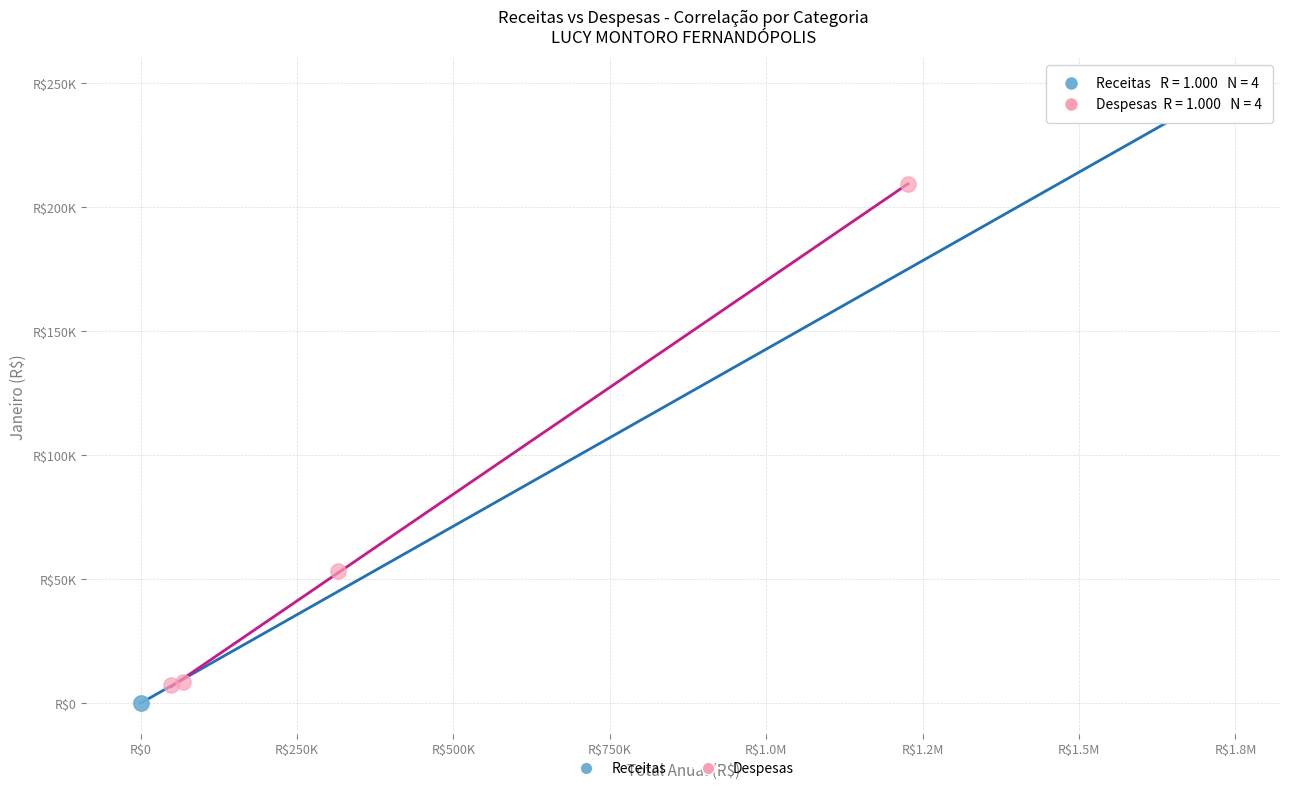

Which series has the widest spread of Y values?

Receitas